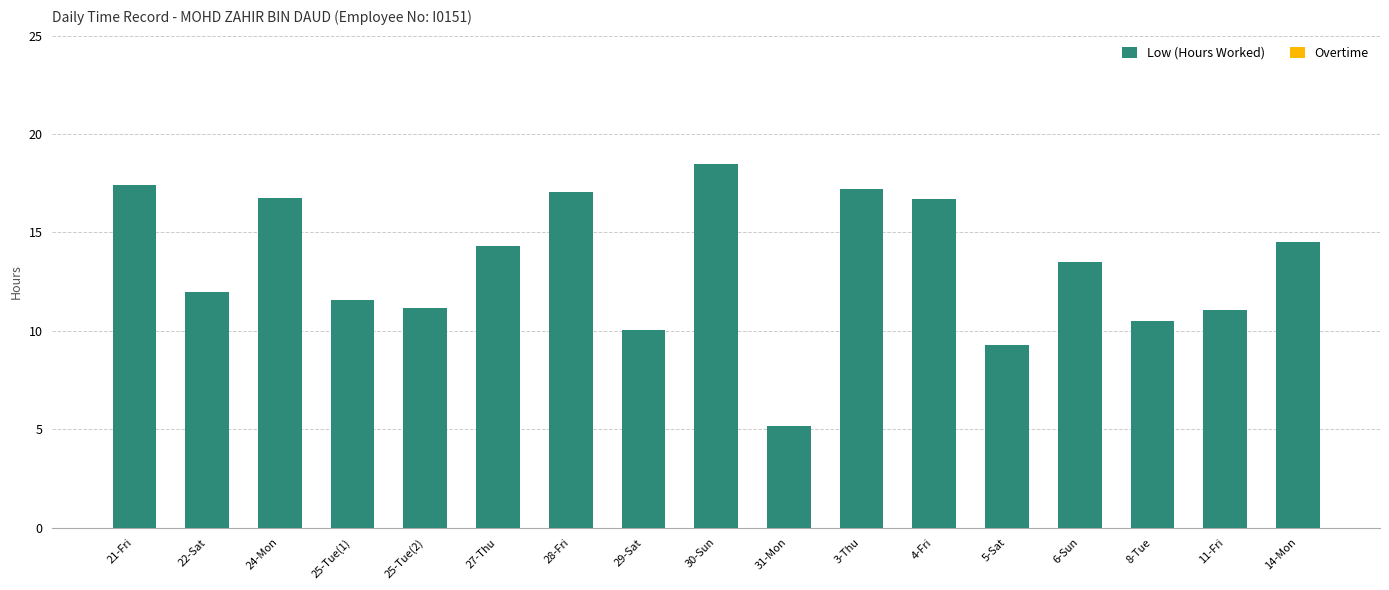

Which label corresponds to the smallest value in the chart?

31-Mon